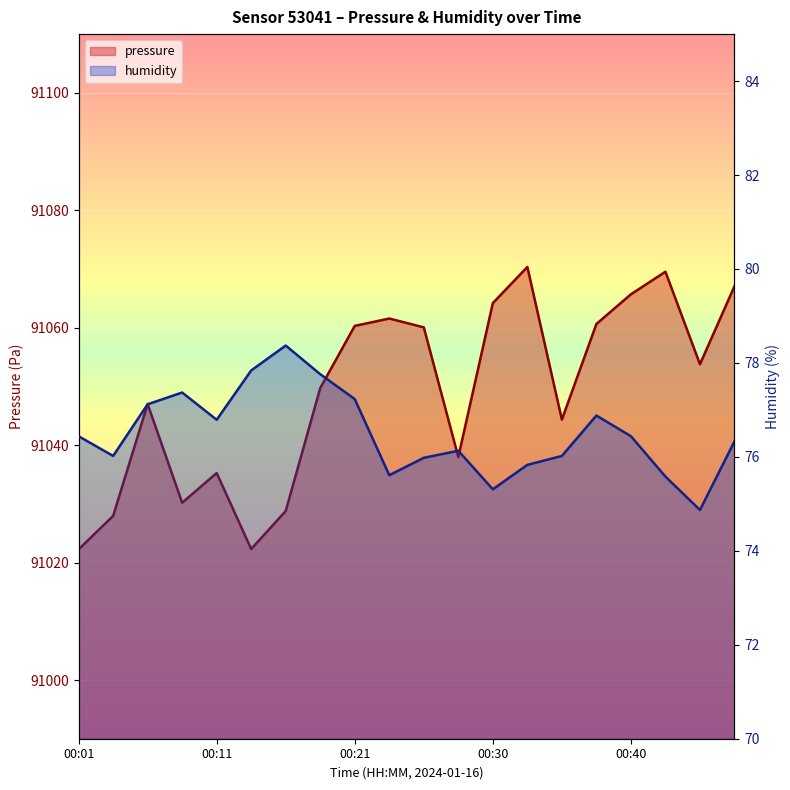

Rank the series by their average value, from highest to lowest.

pressure, humidity